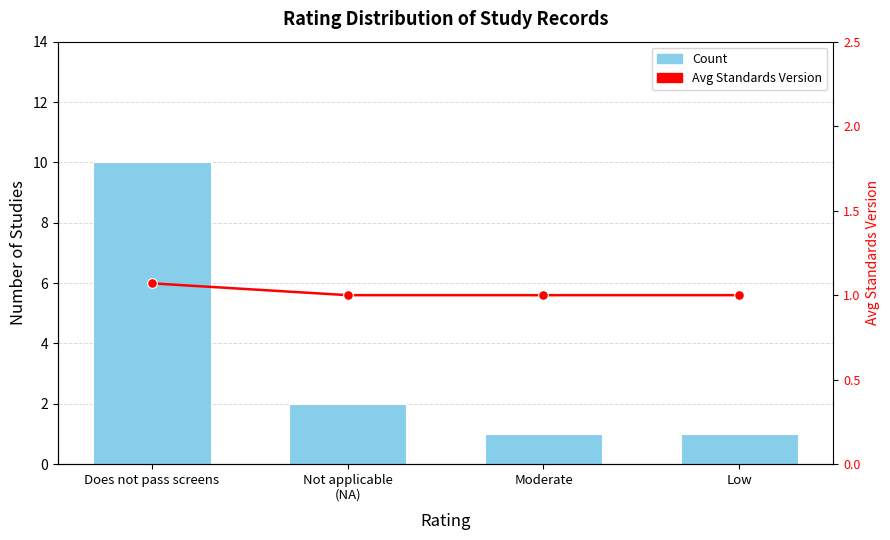

At Moderate, list the series in order from largest to smallest.

Count, Avg Standards Version